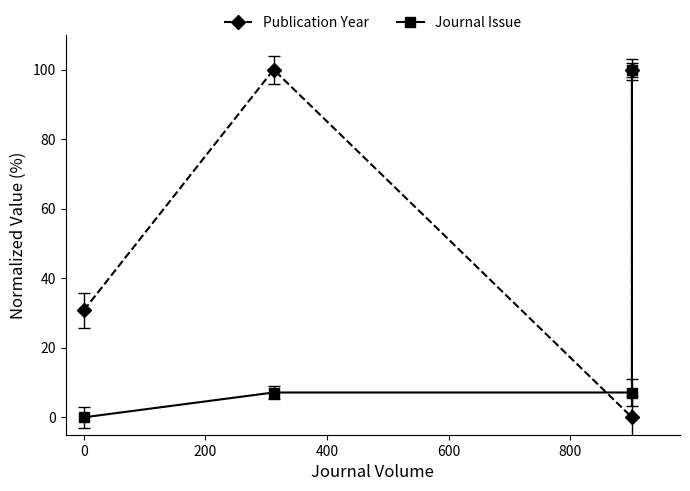

List the series in order of their peak value, highest first.

Publication Year, Journal Issue